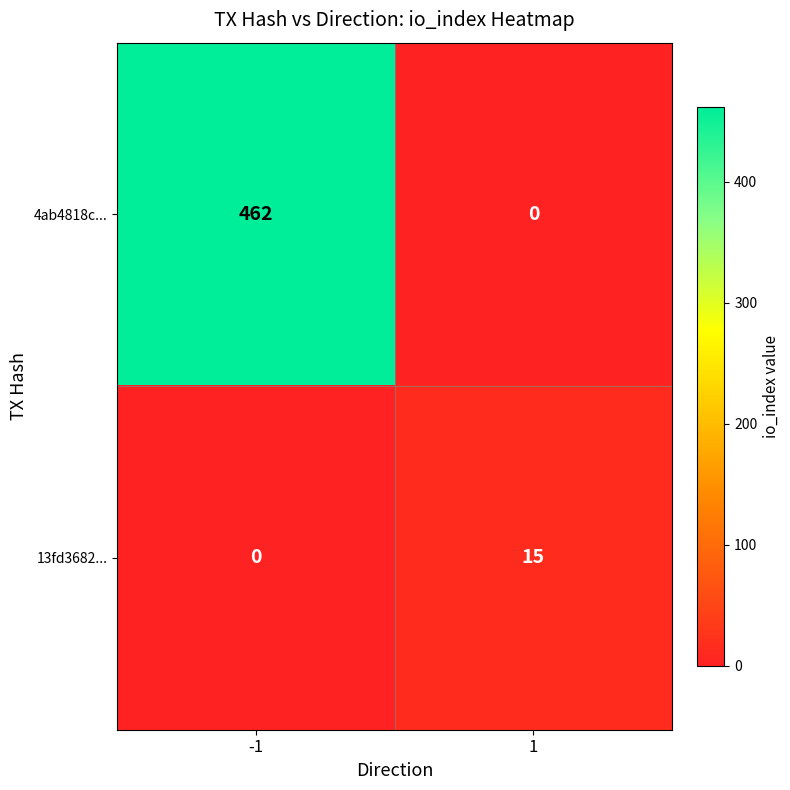

How many positive values does the 4ab4818c... series have?

1